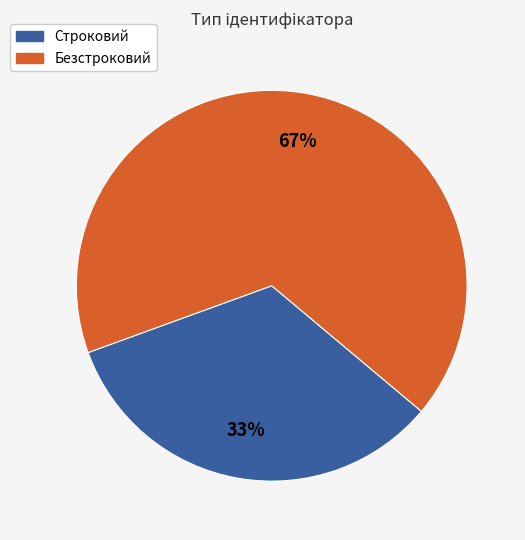

Which category has the biggest portion of the pie?

Безстроковий